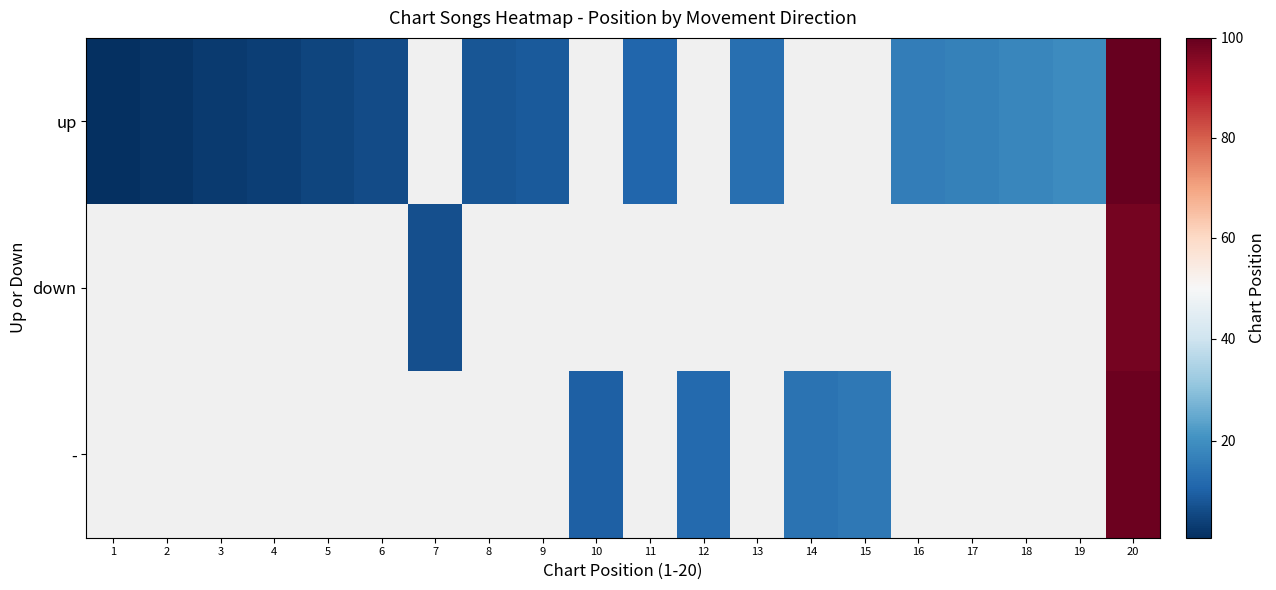

What is the sum of the up values at 17 and 20?

117.0